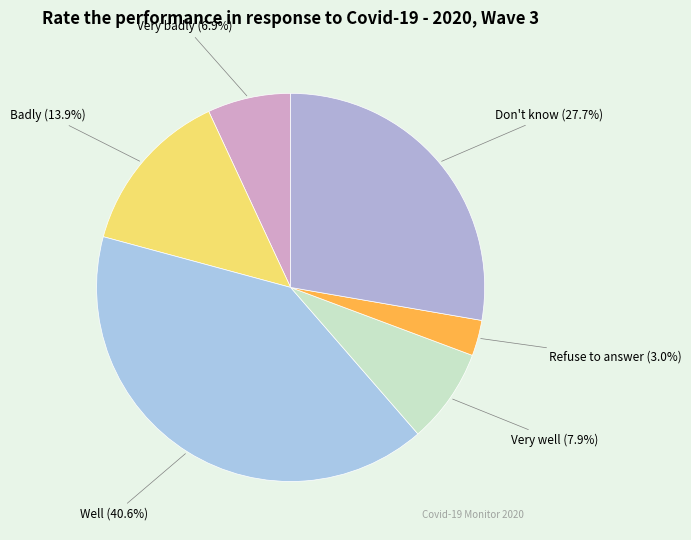

Is it true that Don't know is 28% of the pie?

True